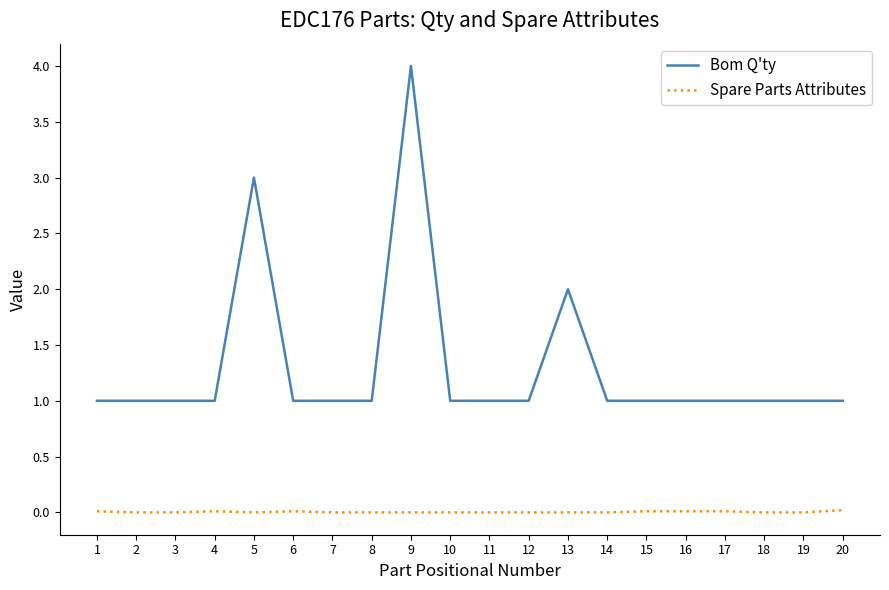

What is the greatest value displayed?

4.0